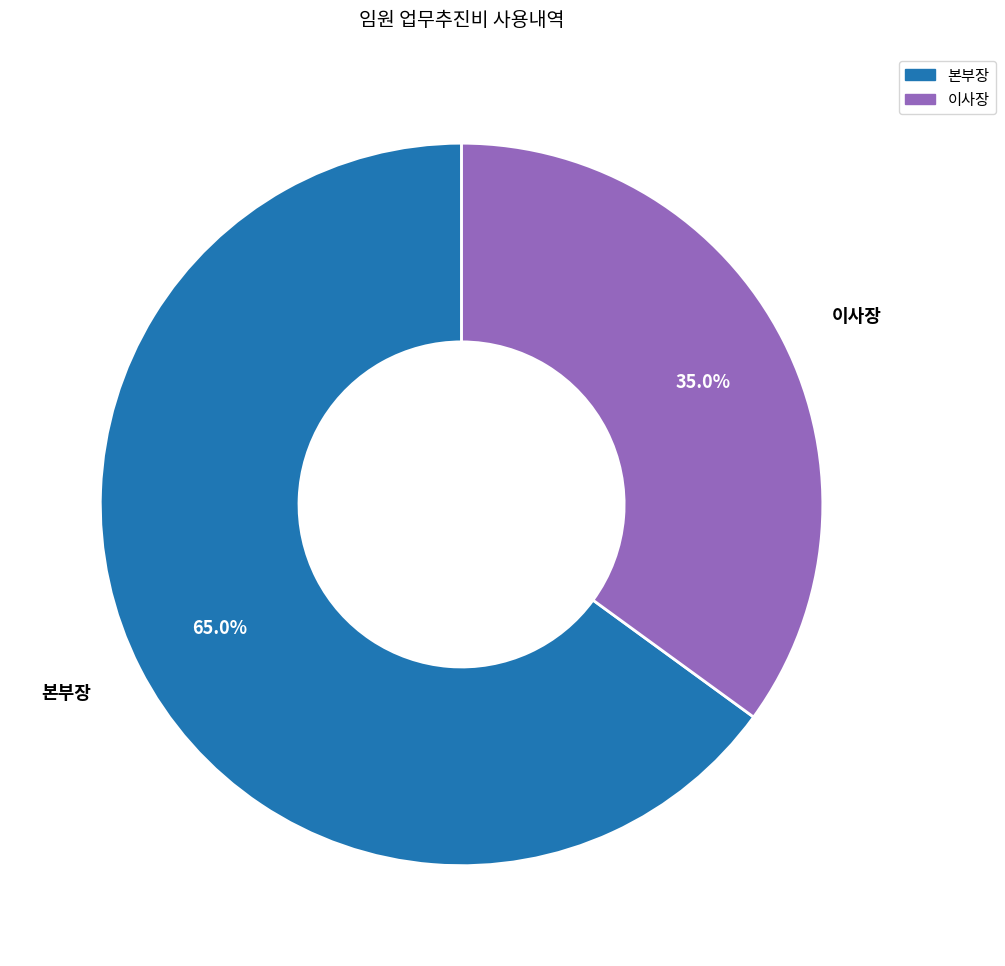

Count the number of slices in the pie.

2